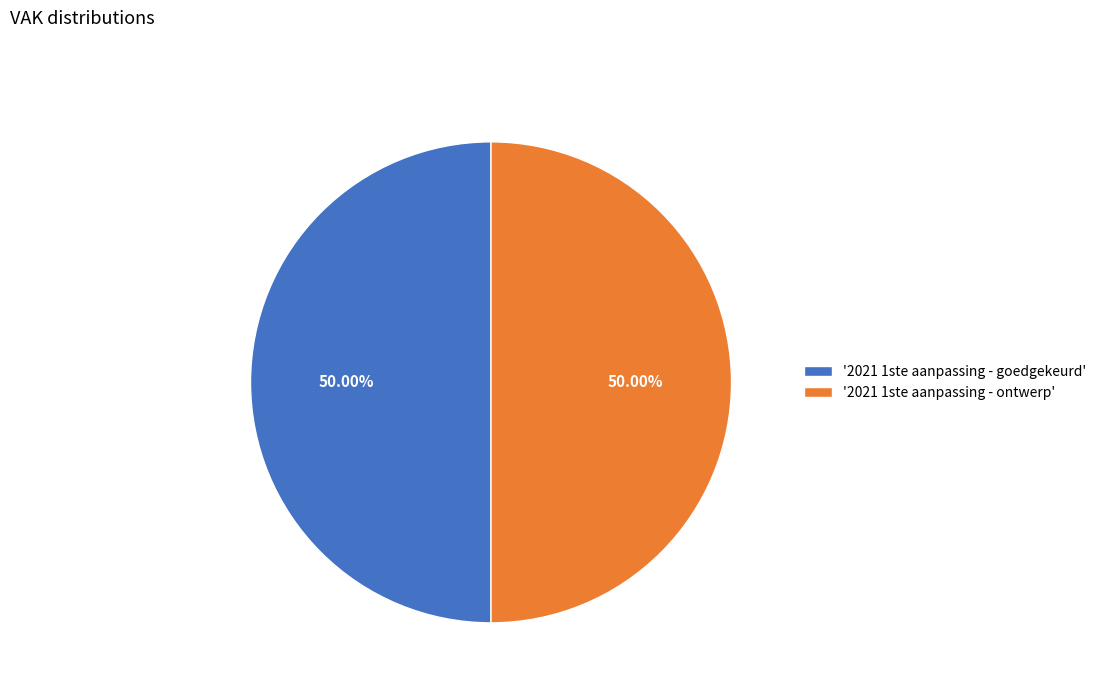

Approximately how many times larger is the value at '2021 1ste aanpassing - goedgekeurd' compared to '2021 1ste aanpassing - ontwerp'?

1.0